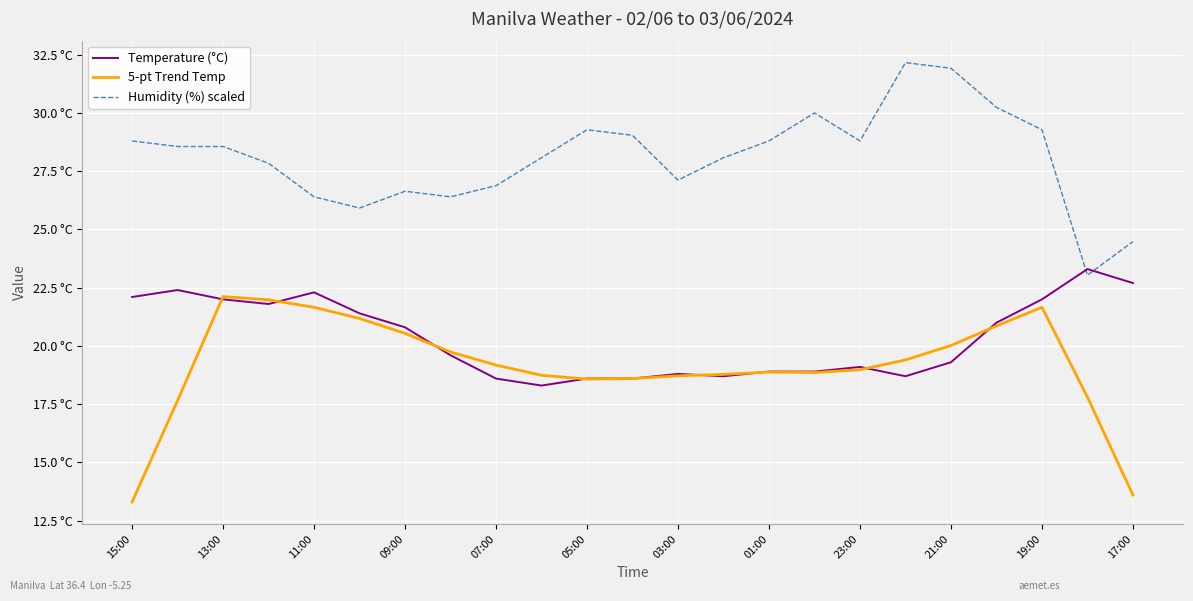

What is the sum of all 5-pt Trend Temp values?

440.8